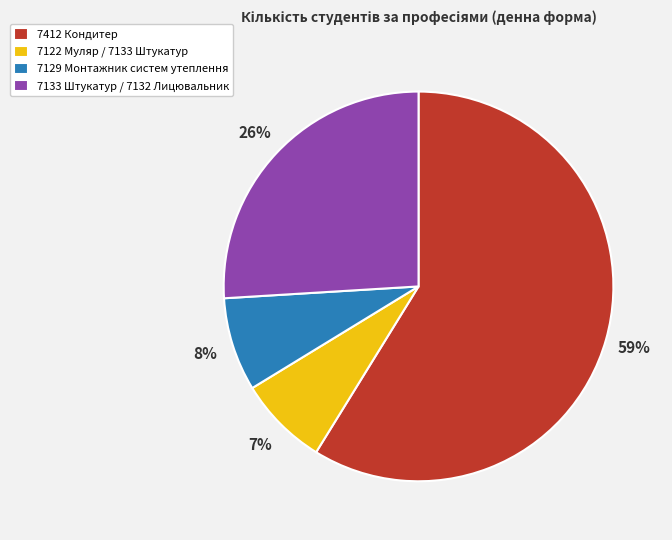

To the nearest percent, what portion does 7133 Штукатур / 7132 Лицювальник represent?

26%